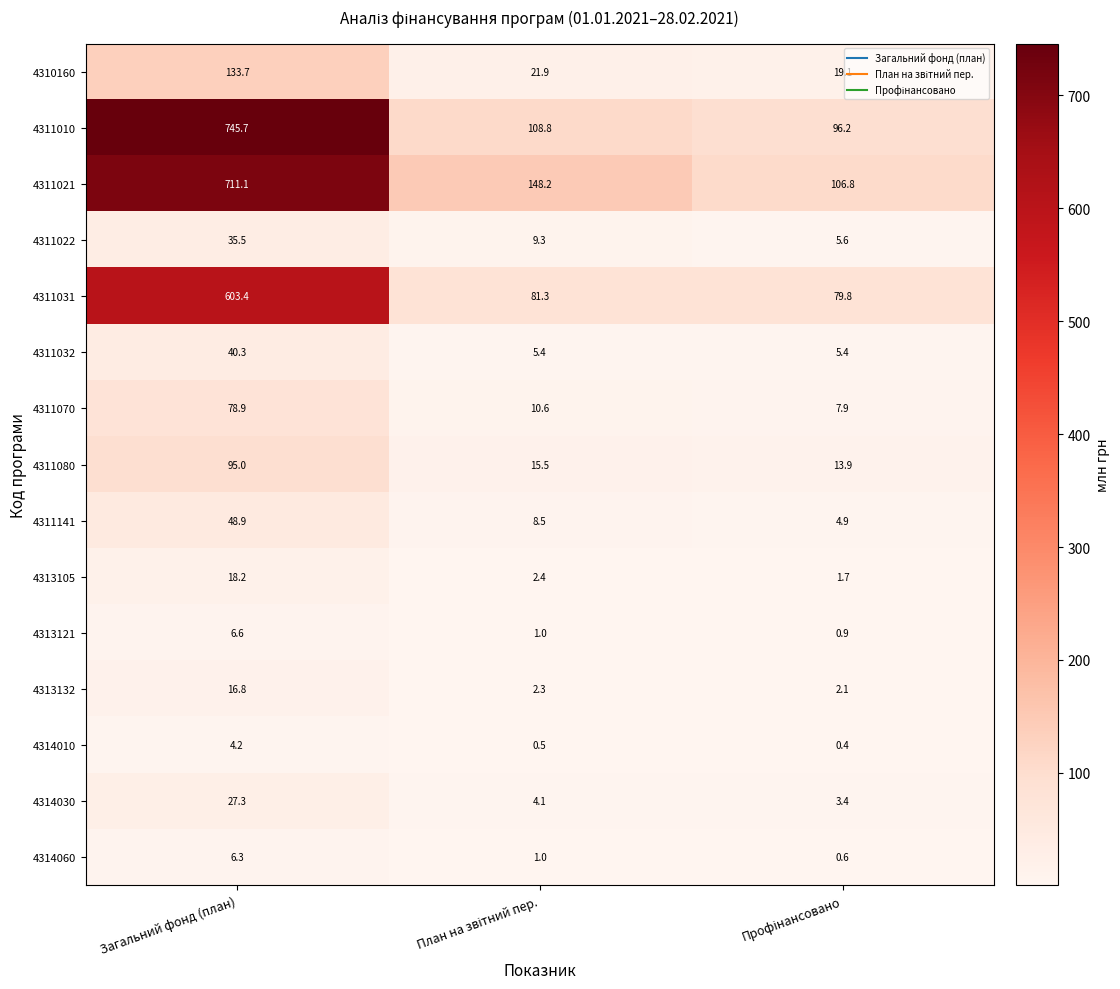

What is the difference between the maximum and minimum values in the 4314030 series?

23.9